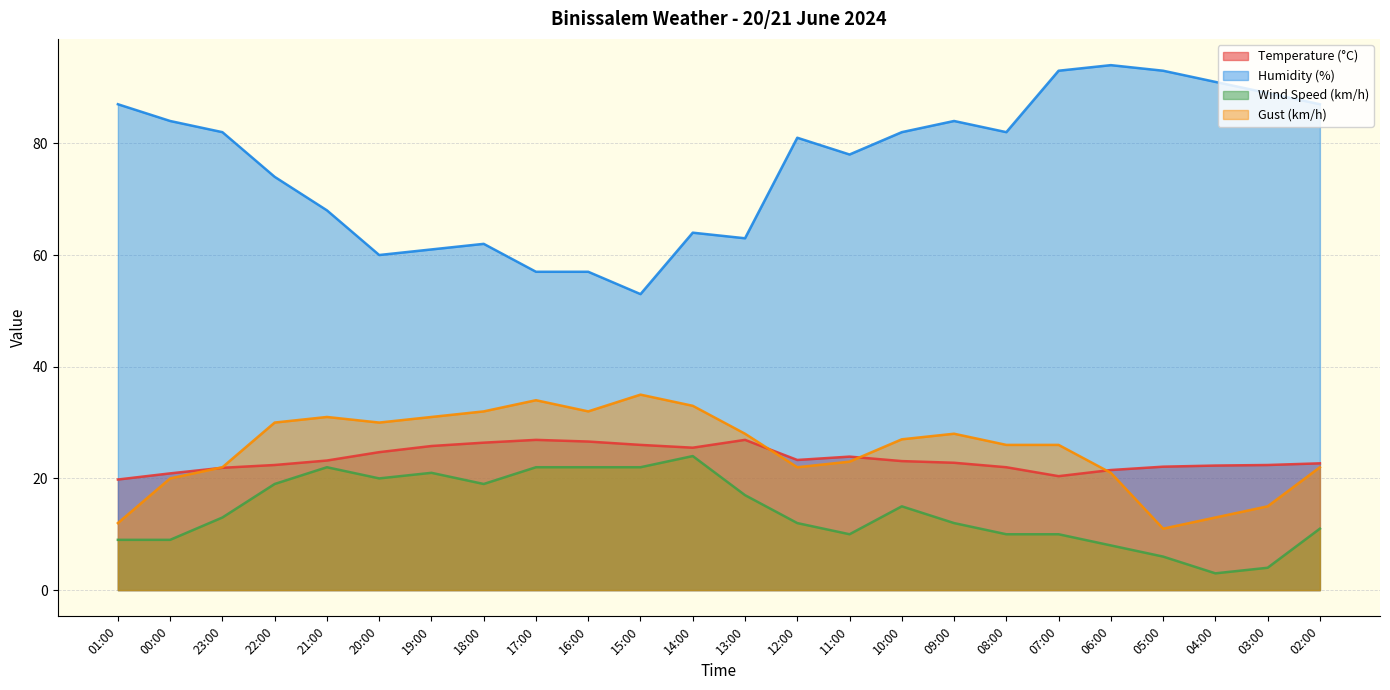

True or false: Temperature (°C) and Humidity (%) intersect in this chart.

False